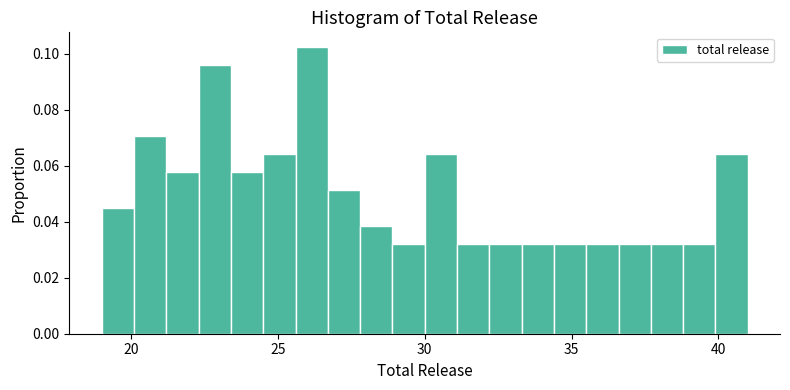

Read against the x-axis, roughly where is the centre of the tallest bar?

26.0